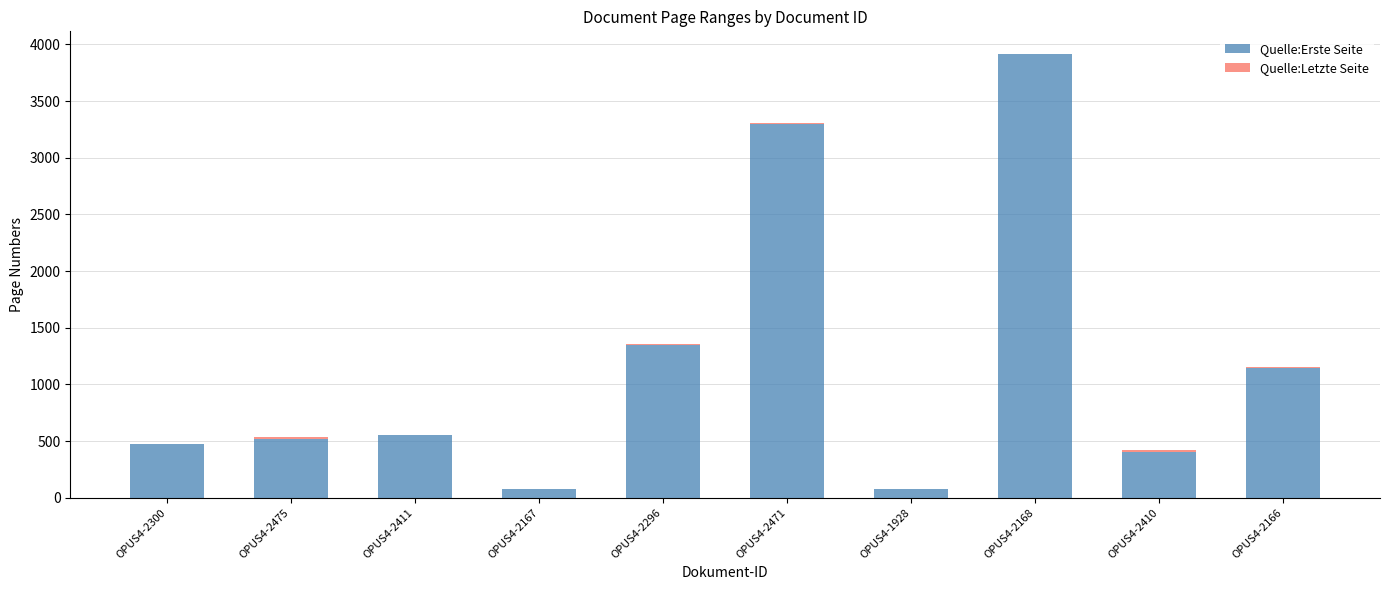

How many series are shown in this chart?

2